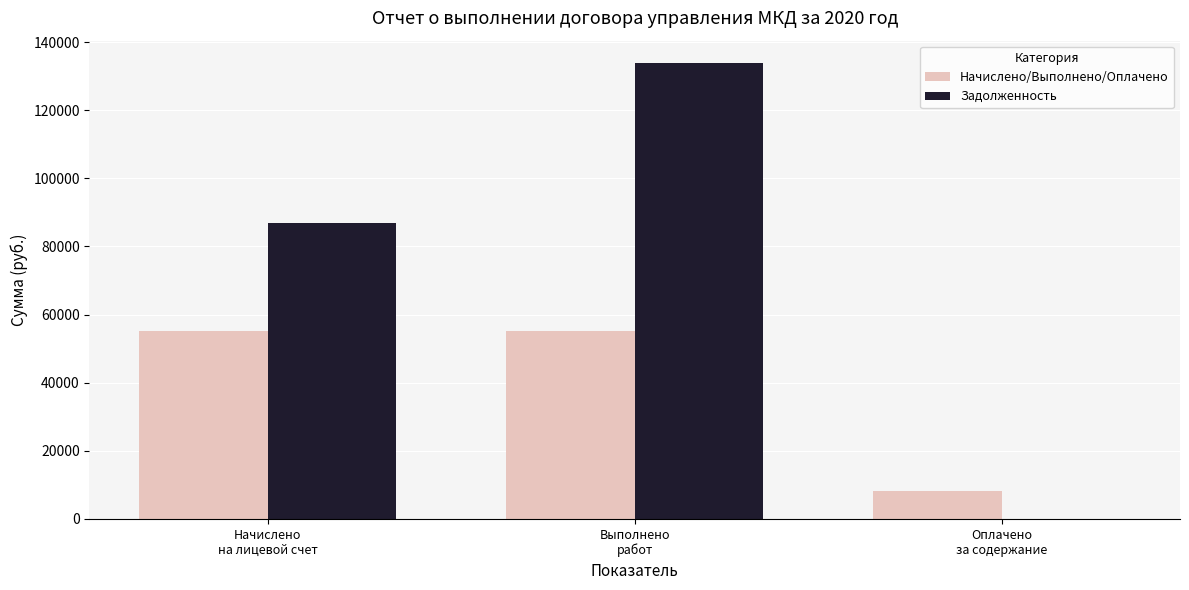

Which series has the largest total across all categories?

Задолженность